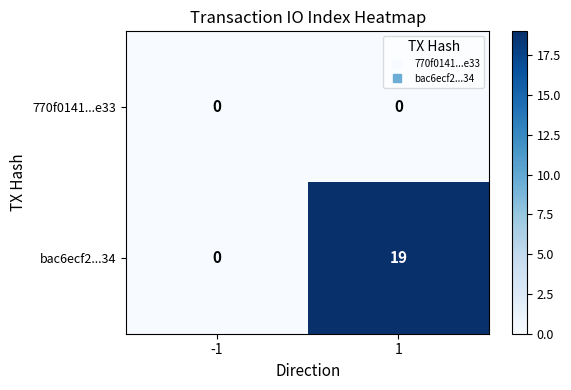

Reading left to right, list all the values displayed in this chart.

770f0141...e33: 0	0
bac6ecf2...34: 0	19